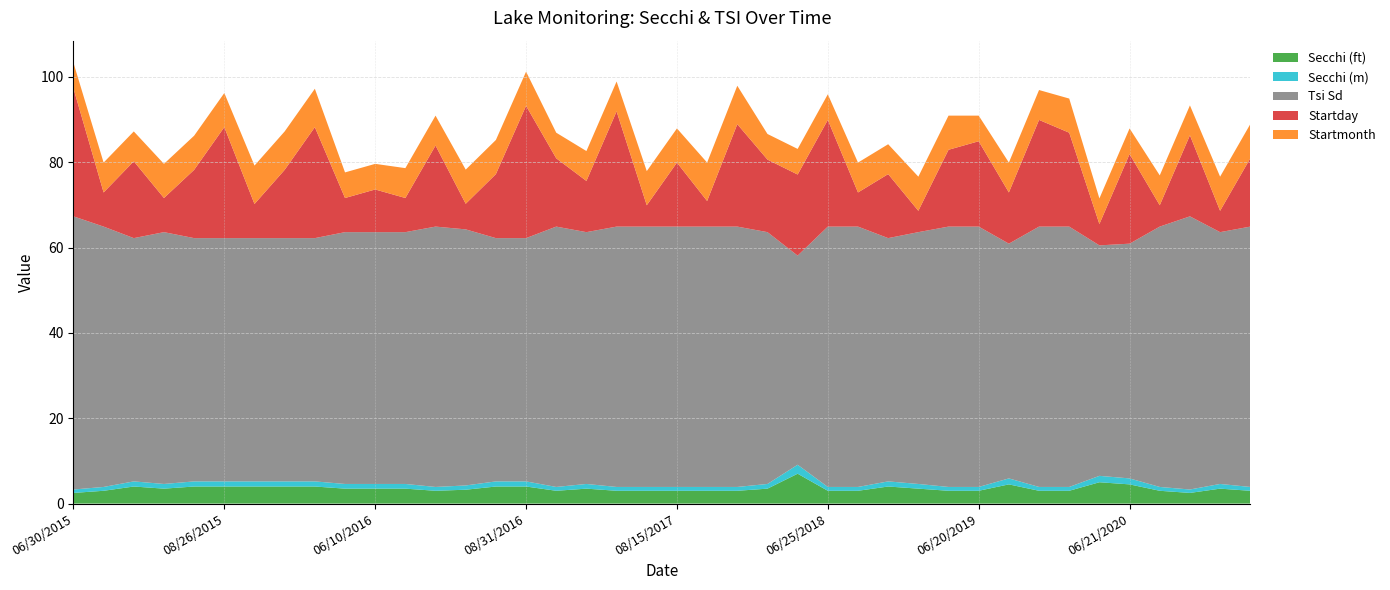

Reading left to right, list all the values displayed in this chart.

Secchi (ft): 2.5	3.0	4.0	3.5	4.0	4.0	4.0	4.0	4.0	3.5	3.5	3.5	3.0	3.2	4.0	4.0	3.0	3.5	3.0	3.0	3.0	3.0	3.0	3.5	7.0	3.0	3.0	4.0	3.5	3.0	3.0	4.5	3.0	3.0	5.0	4.5	3.0	2.5	3.5	3.0
Secchi (m): 0.8	0.9	1.2	1.1	1.2	1.2	1.2	1.2	1.2	1.1	1.1	1.1	0.9	1.0	1.2	1.2	0.9	1.1	0.9	0.9	0.9	0.9	0.9	1.1	2.1	0.9	0.9	1.2	1.1	0.9	0.9	1.4	0.9	0.9	1.5	1.4	0.9	0.8	1.1	0.9
Tsi Sd: 64.0	61.0	57.0	59.0	57.0	57.0	57.0	57.0	57.0	59.0	59.0	59.0	61.0	60.0	57.0	57.0	61.0	59.0	61.0	61.0	61.0	61.0	61.0	59.0	49.0	61.0	61.0	57.0	59.0	61.0	61.0	55.0	61.0	61.0	54.0	55.0	61.0	64.0	59.0	61.0
Startday: 30.0	8.0	18.0	8.0	16.0	26.0	8.0	16.0	26.0	8.0	10.0	8.0	19.0	6.0	15.0	31.0	16.0	12.0	27.0	5.0	15.0	6.0	24.0	17.0	19.0	25.0	8.0	15.0	5.0	18.0	20.0	12.0	25.0	22.0	5.0	21.0	5.0	19.0	5.0	16.0
Startmonth: 6.0	7.0	7.0	8.0	8.0	8.0	9.0	9.0	9.0	6.0	6.0	7.0	7.0	8.0	8.0	8.0	6.0	7.0	7.0	8.0	8.0	9.0	9.0	6.0	6.0	6.0	7.0	7.0	8.0	8.0	6.0	7.0	7.0	8.0	6.0	6.0	7.0	7.0	8.0	8.0